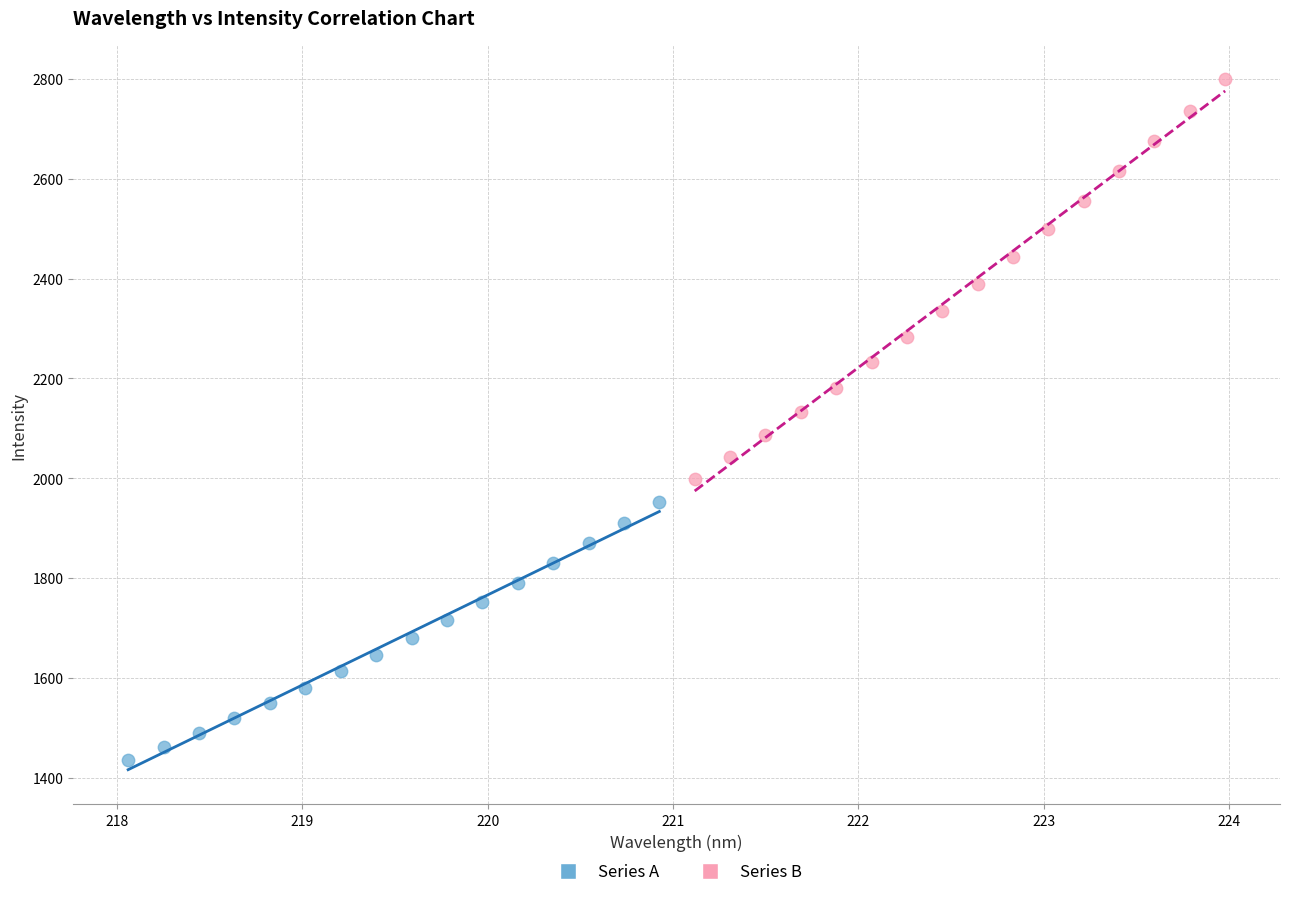

Which series contains the lowest Y value?

Series A